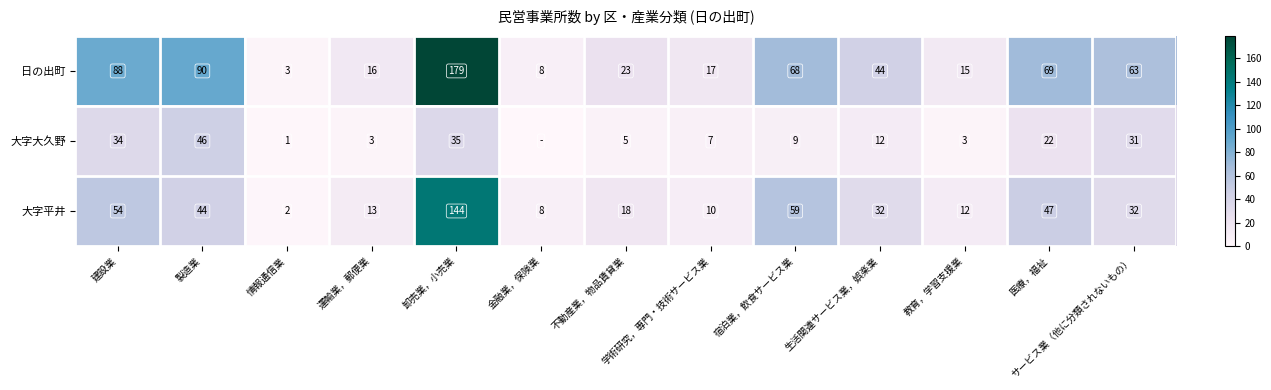

What is the sum of the 日の出町 values at 生活関連サービス業，娯楽業 and 運輸業，郵便業?

60